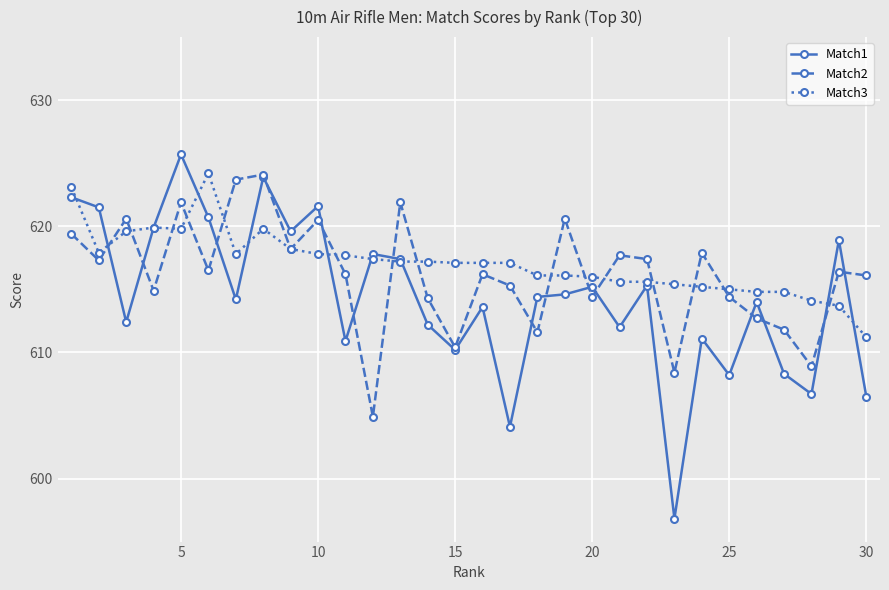

What is the value of the Match3 point at the 21st from the left?

615.6